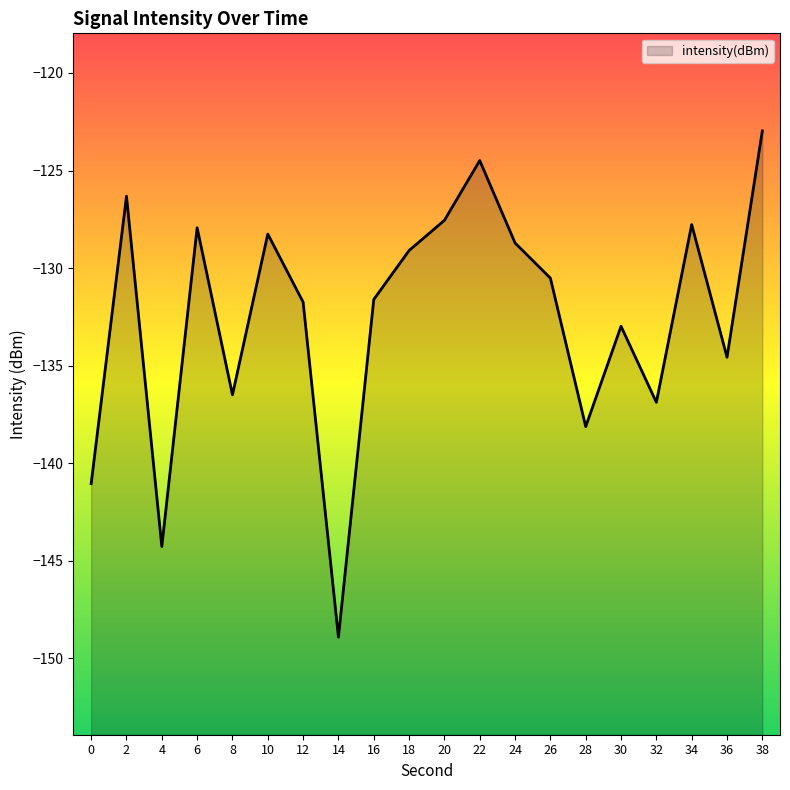

What is the difference between the second highest and minimum values?

24.4